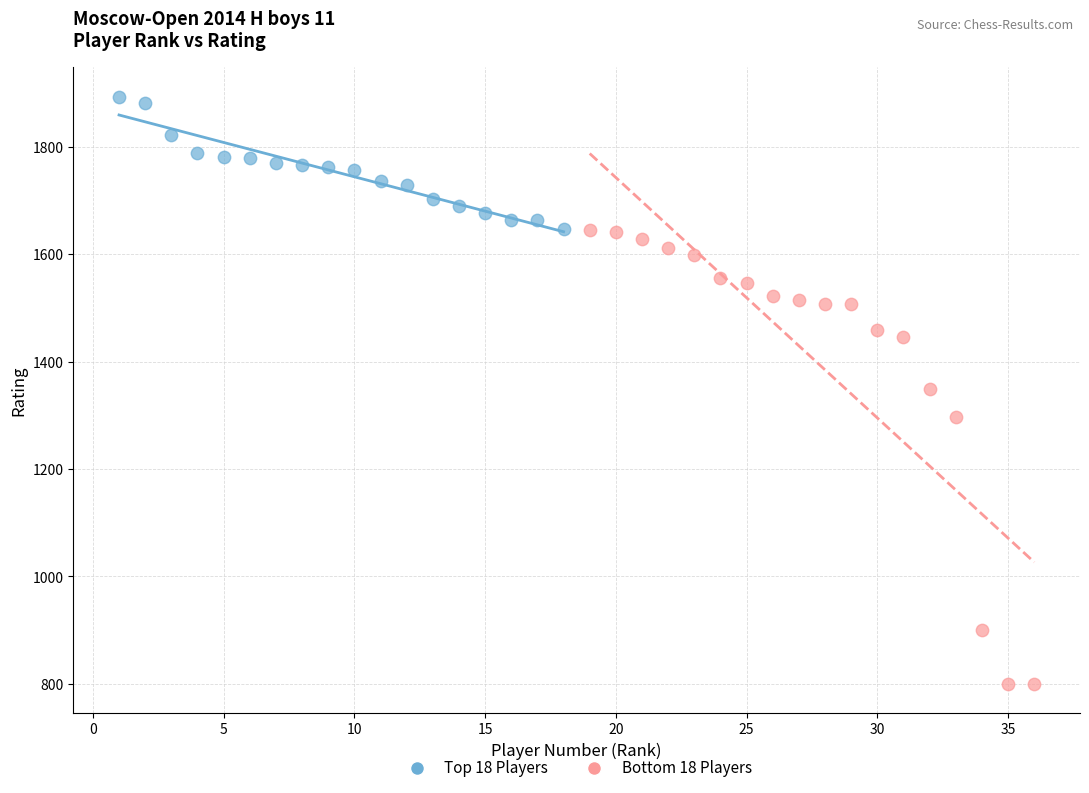

Which series contains the highest Y value?

Top 18 Players